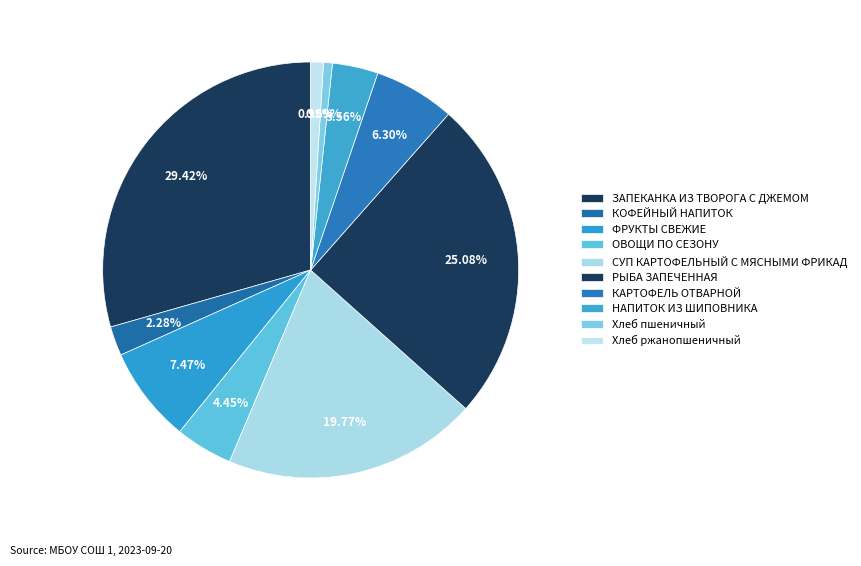

To the nearest percent, what portion does СУП КАРТОФЕЛЬНЫЙ С МЯСНЫМИ ФРИКАД represent?

20%